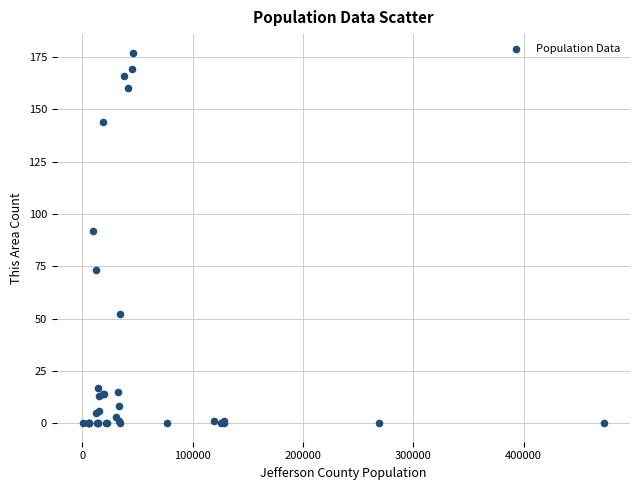

What Y value in the scatter plot is closest to 88?

92